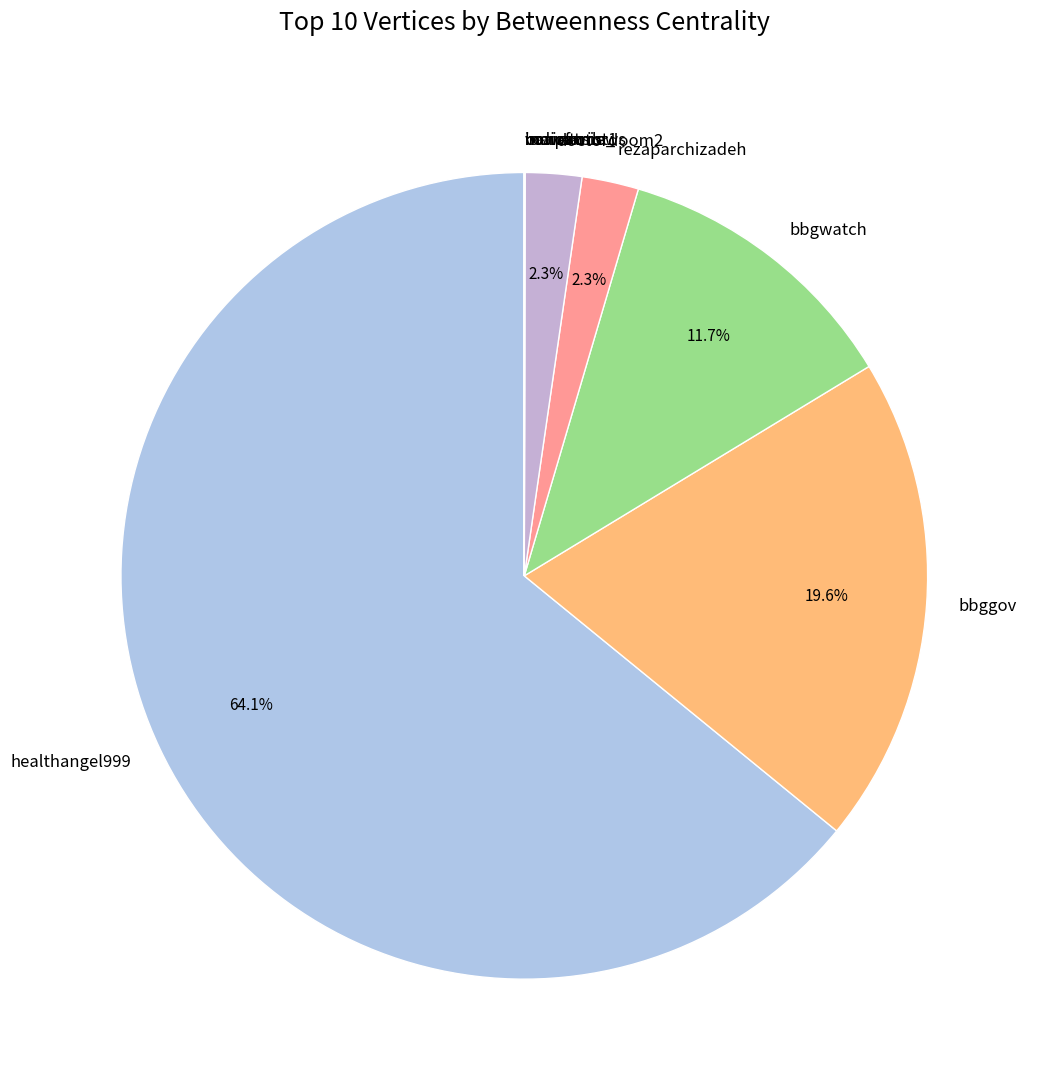

Does any single category account for the majority?

Yes